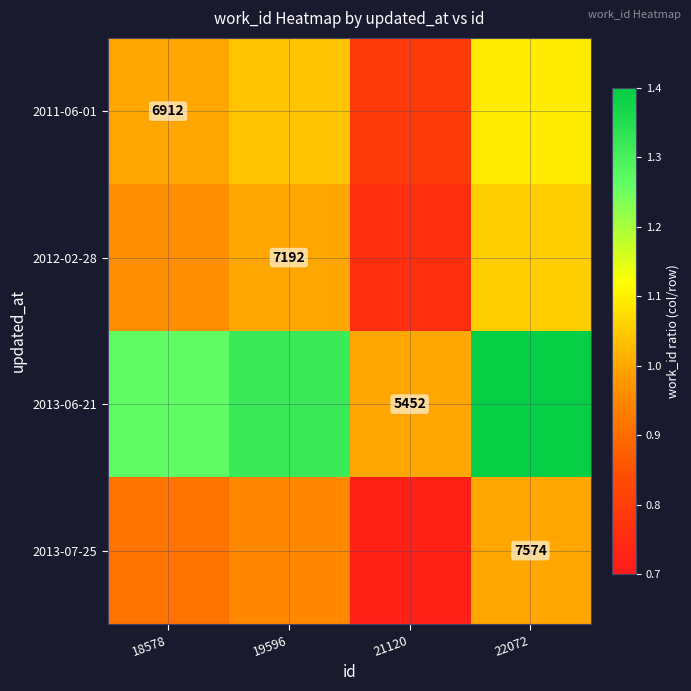

Which has a higher value, 18578 or 21120?

18578